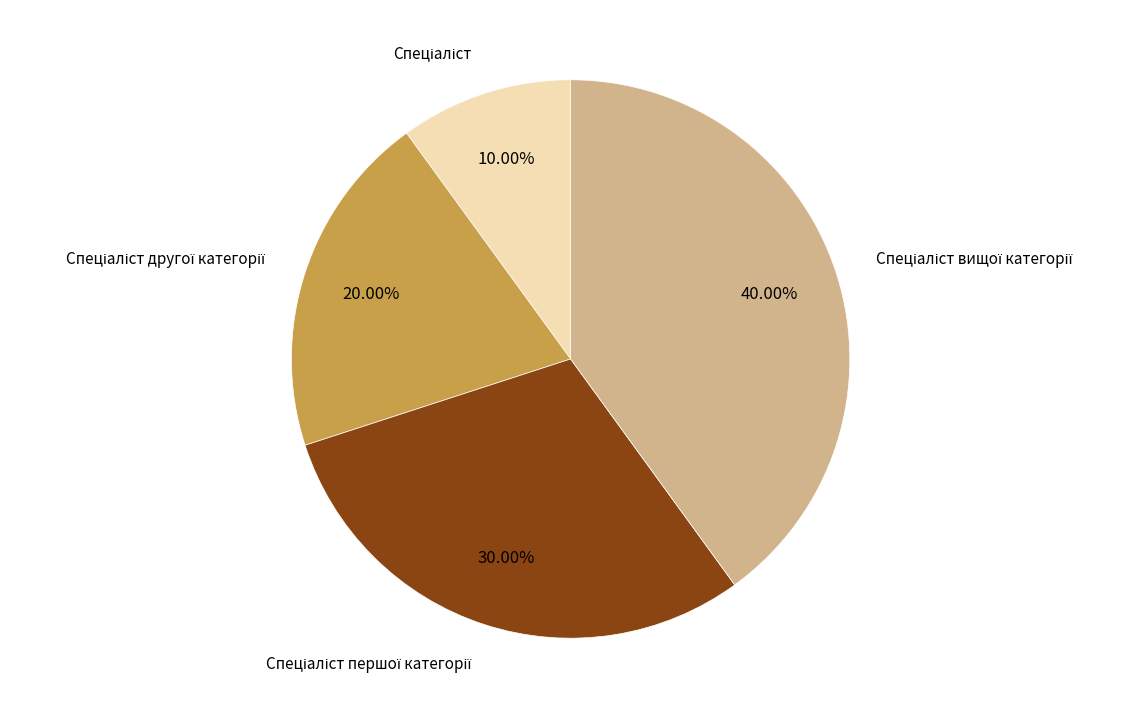

Is there any slice that represents more than half of the pie?

No